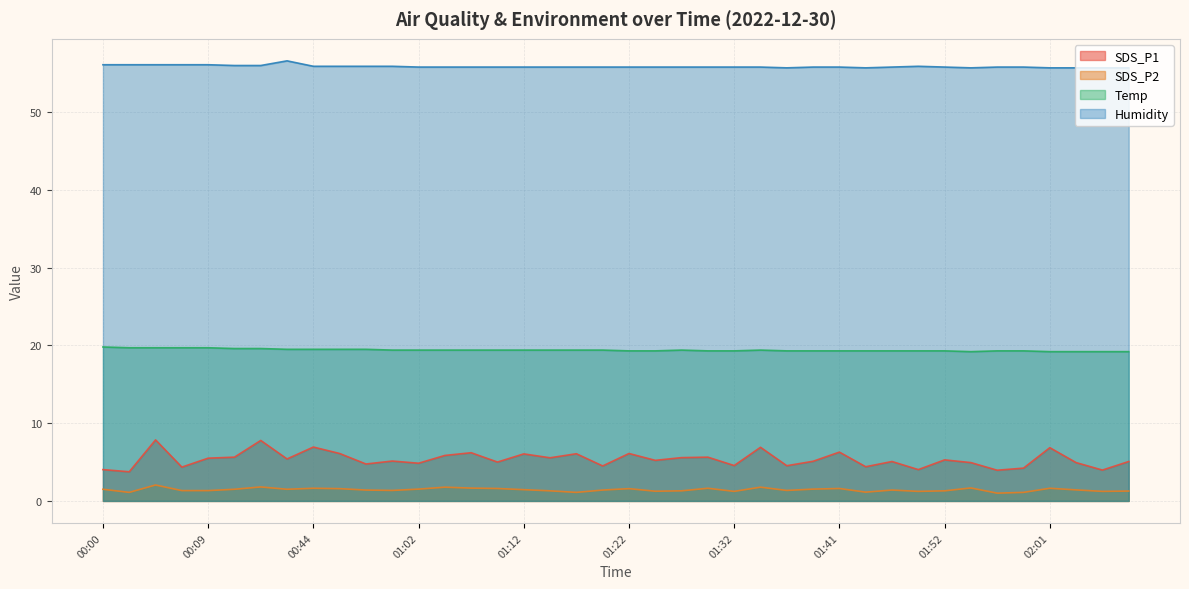

What are all the series names shown in the legend?

SDS_P1, SDS_P2, Temp, Humidity